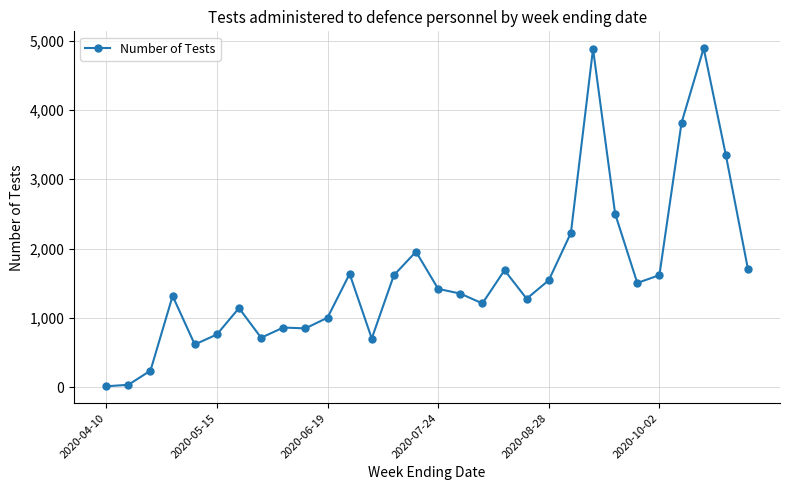

What is the greatest value displayed?

4890